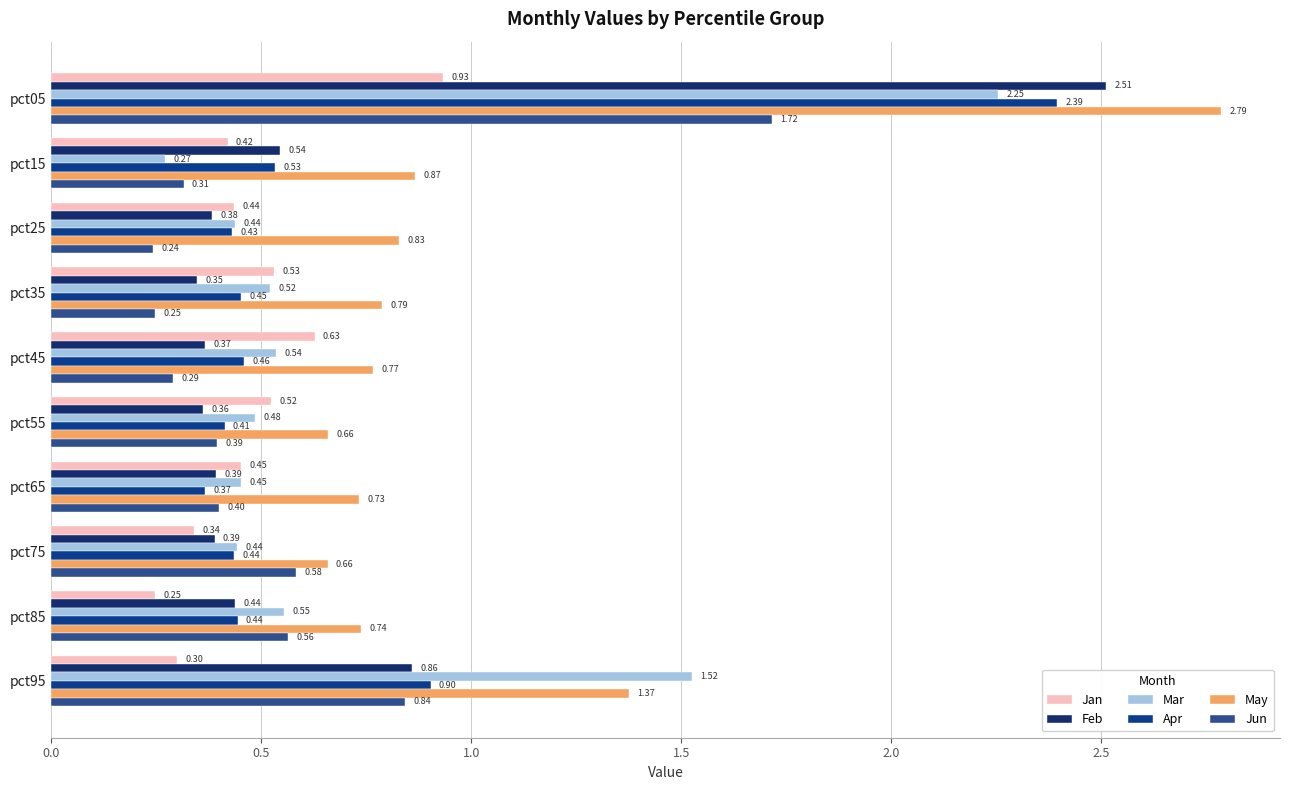

Count the number of data series in this chart.

6